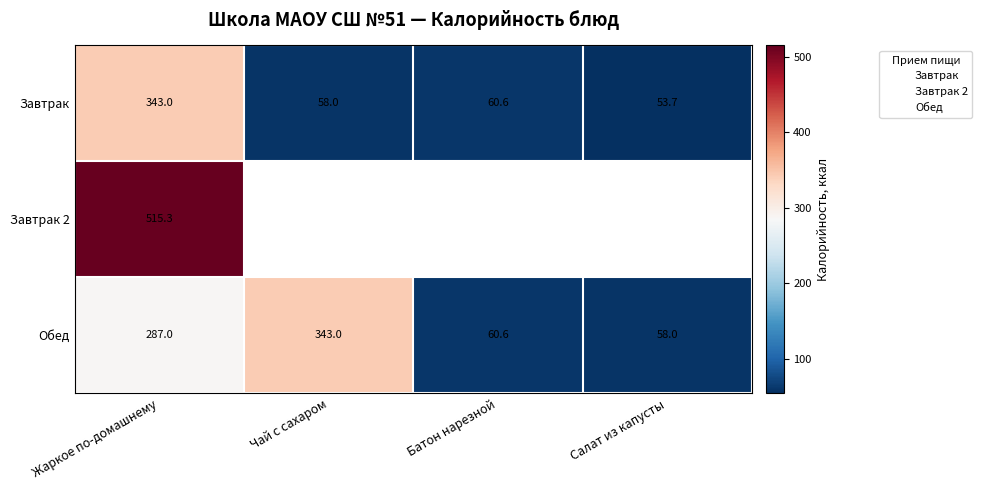

How many values in the Обед series exceed 287?

1